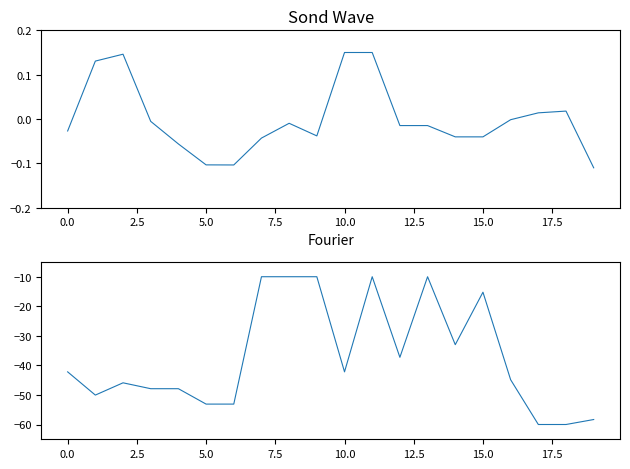

Which has a higher value, 16 or −2.5?

16